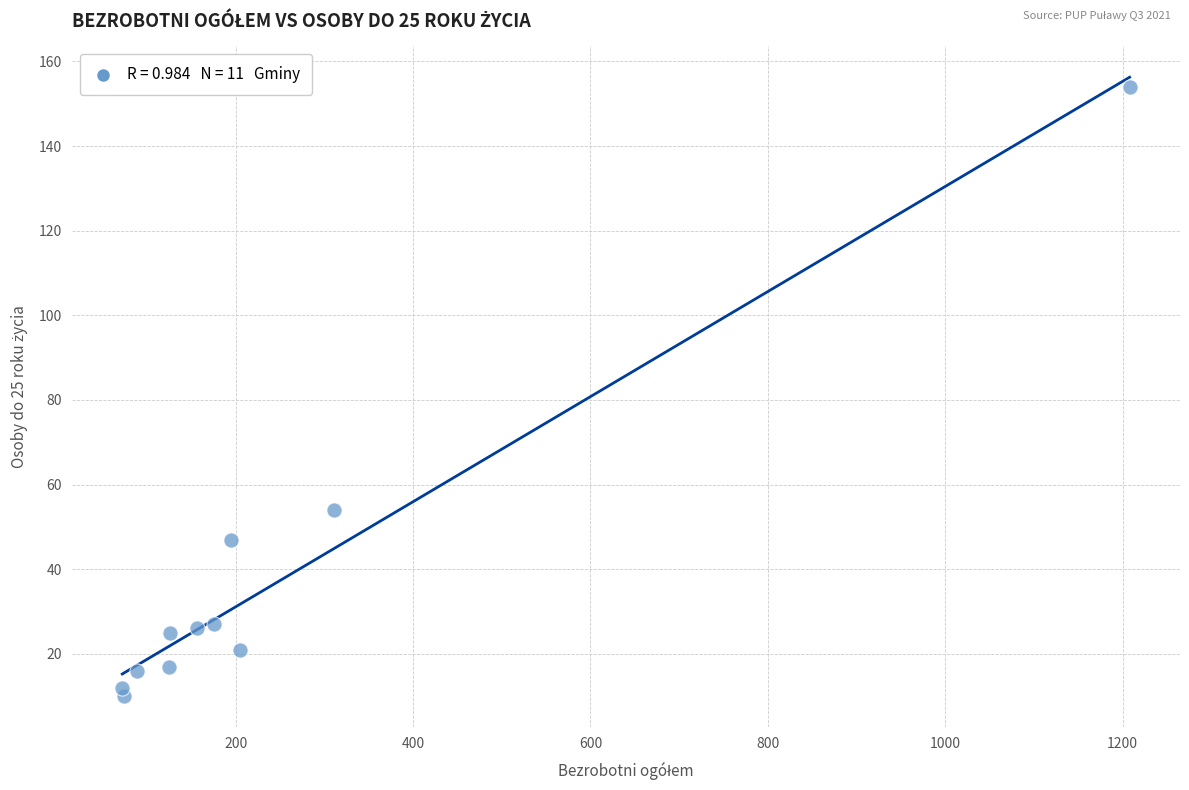

What Y value in the scatter plot is closest to 82?

54